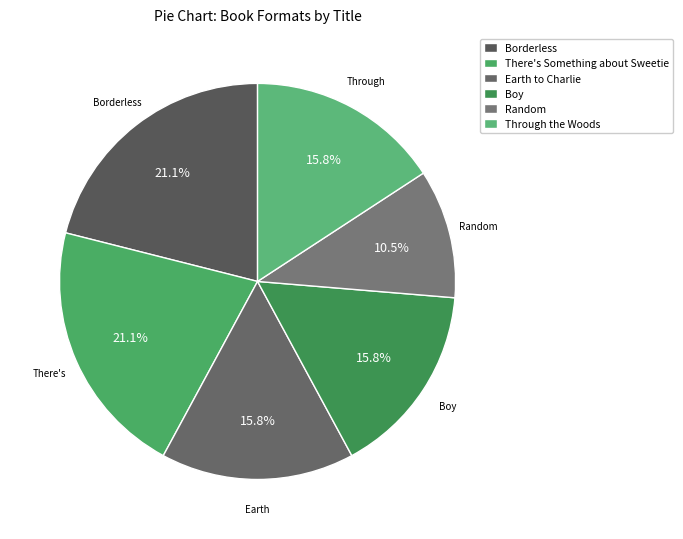

Combined, what portion of the pie is There's Something about Sweetie and Random?

31.6%